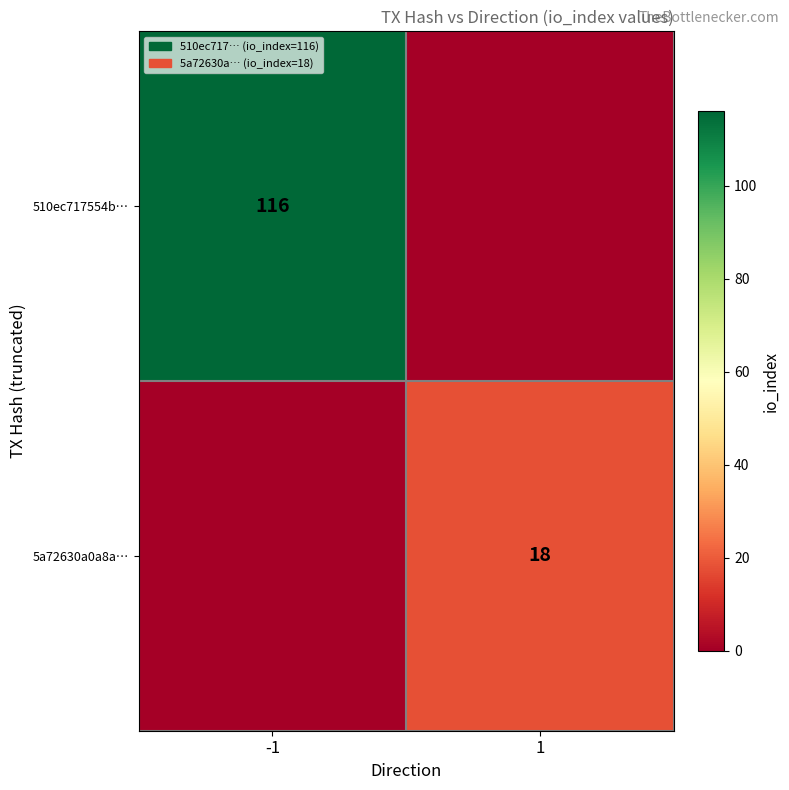

Is it true that 5a72630a0a8a… equals 18 at 1?

True